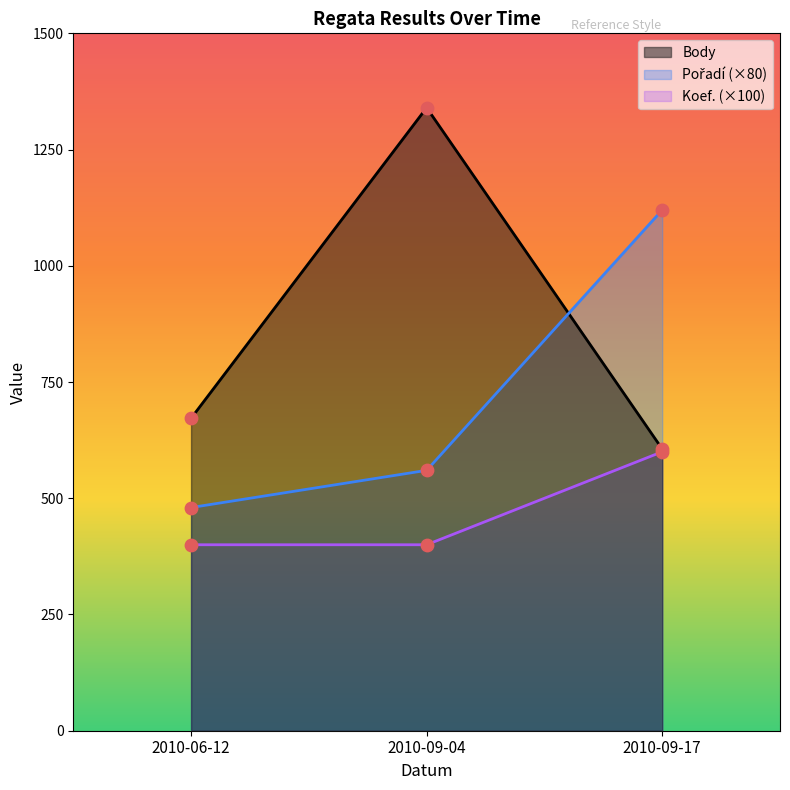

At which category is the sum across all series the highest?

2010-09-17